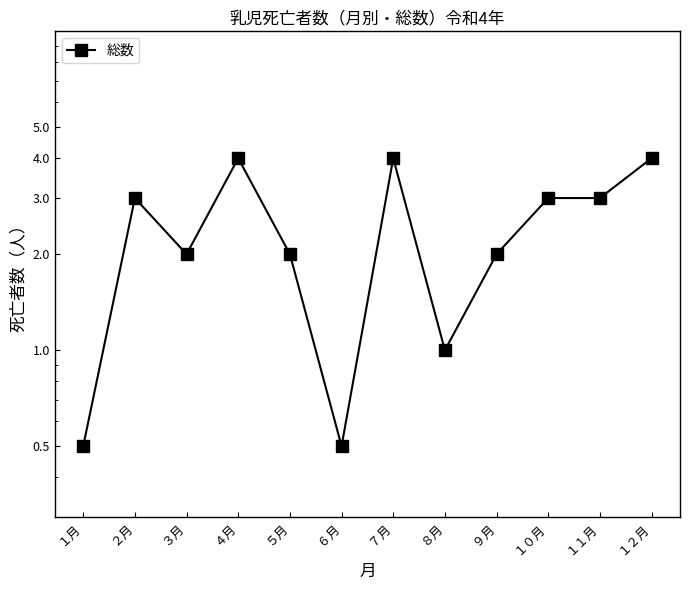

What value does the data have at ６月?

0.5